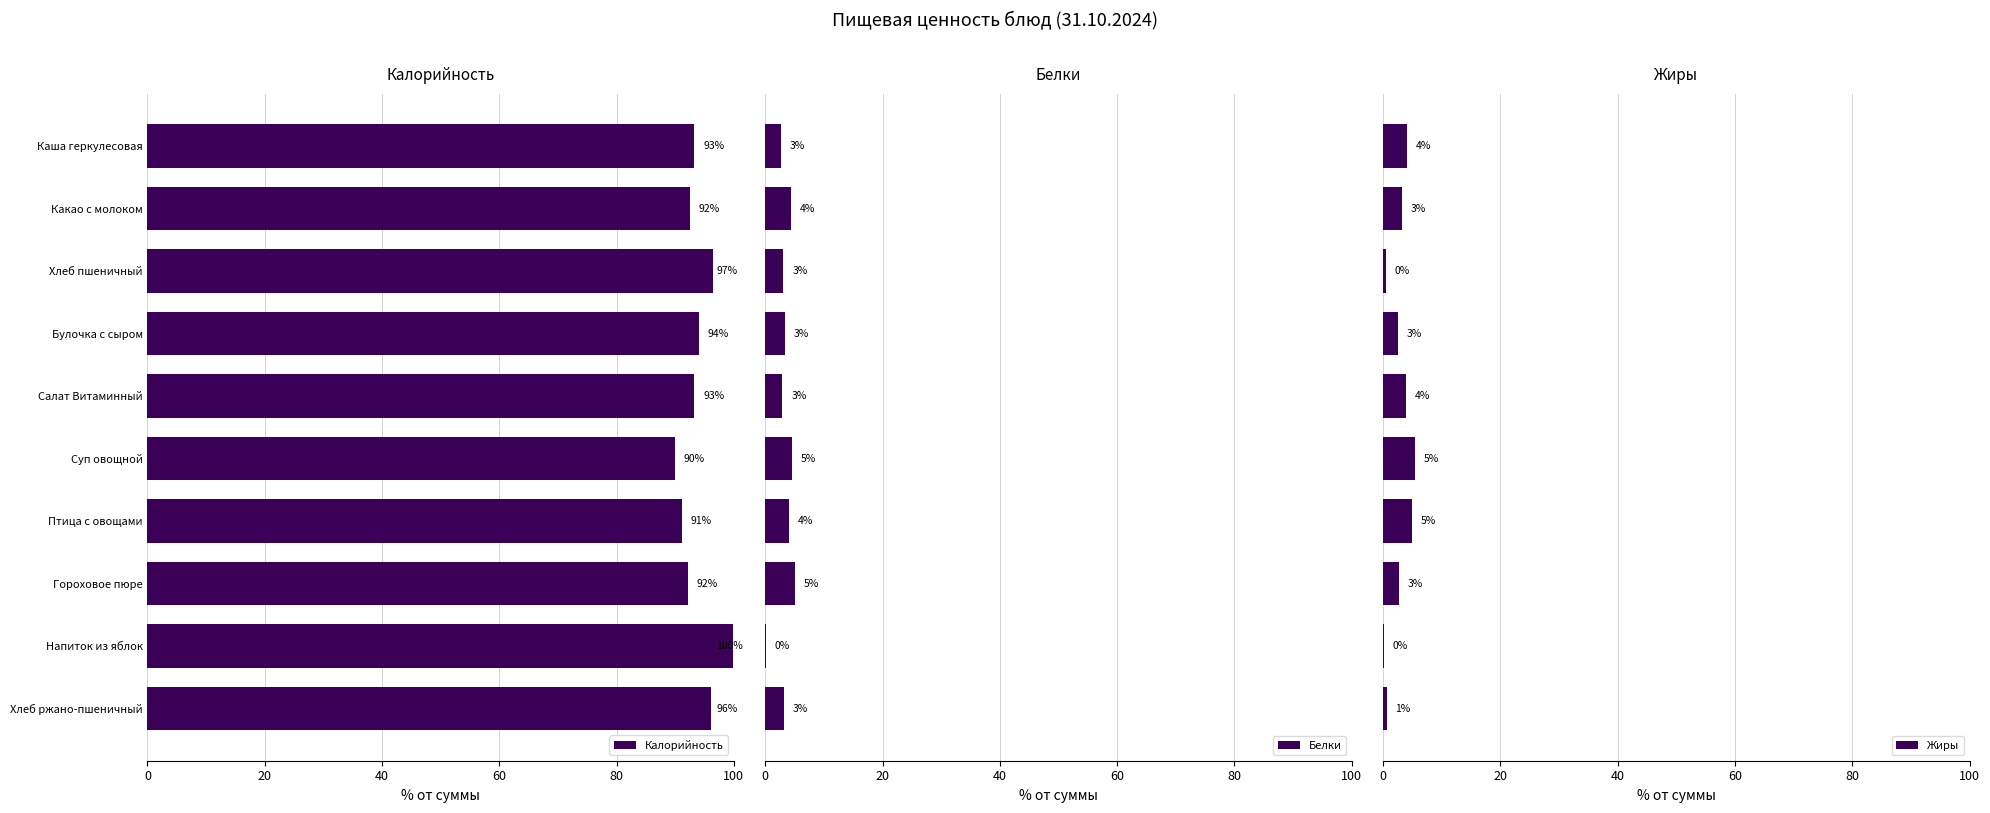

The value of Калорийность at Какао с молоком is 92.4. True or false?

True